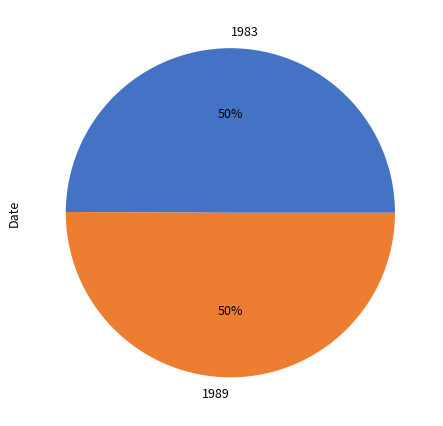

True or false: 1983 accounts for 50% of the total.

True